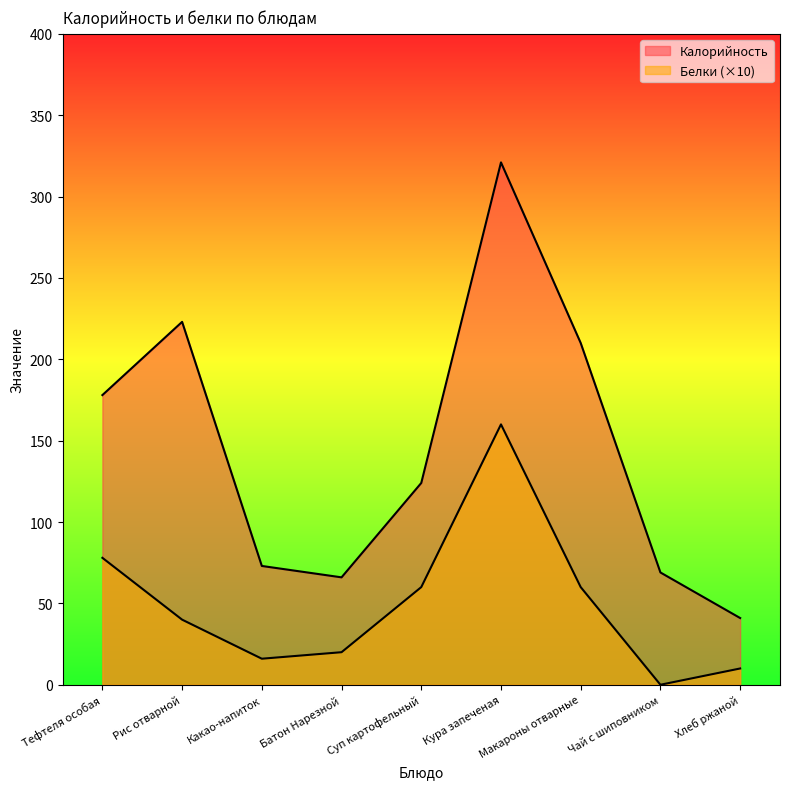

Does the chart have visible grid lines?

No